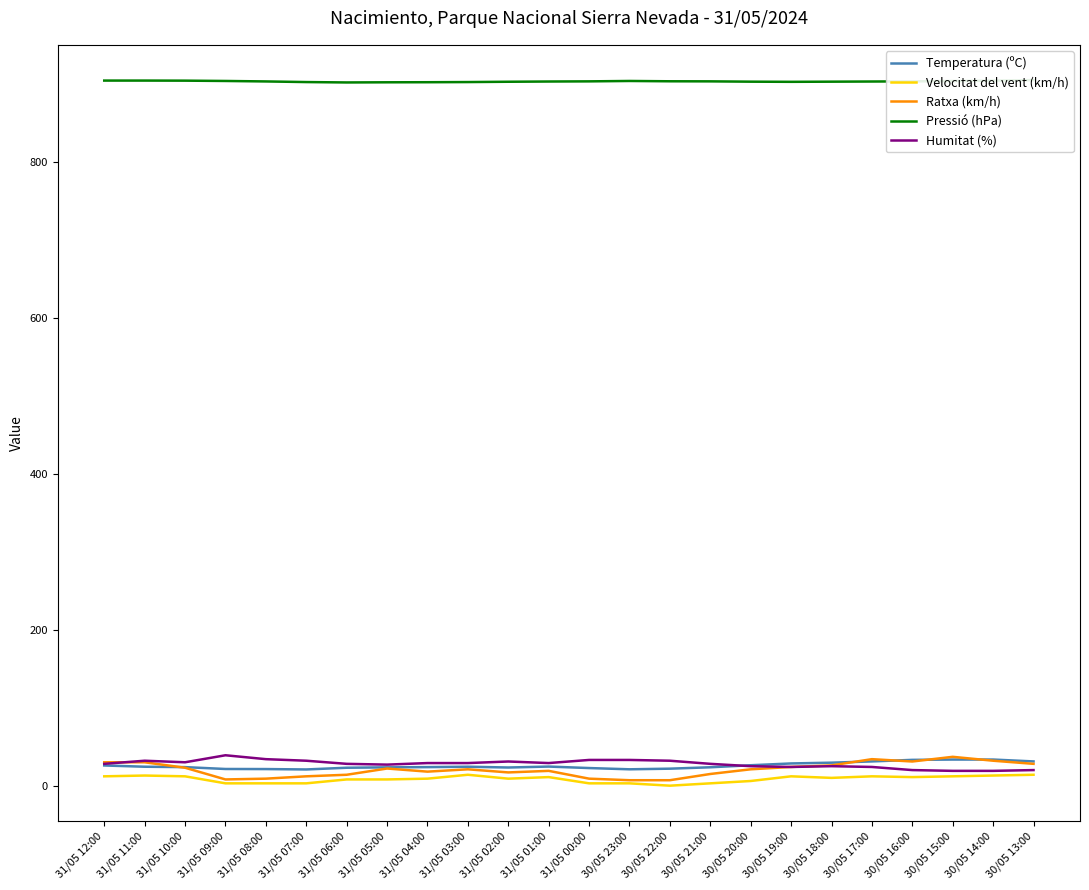

Which has a higher value, 31/05 03:00 or 31/05 11:00?

31/05 03:00